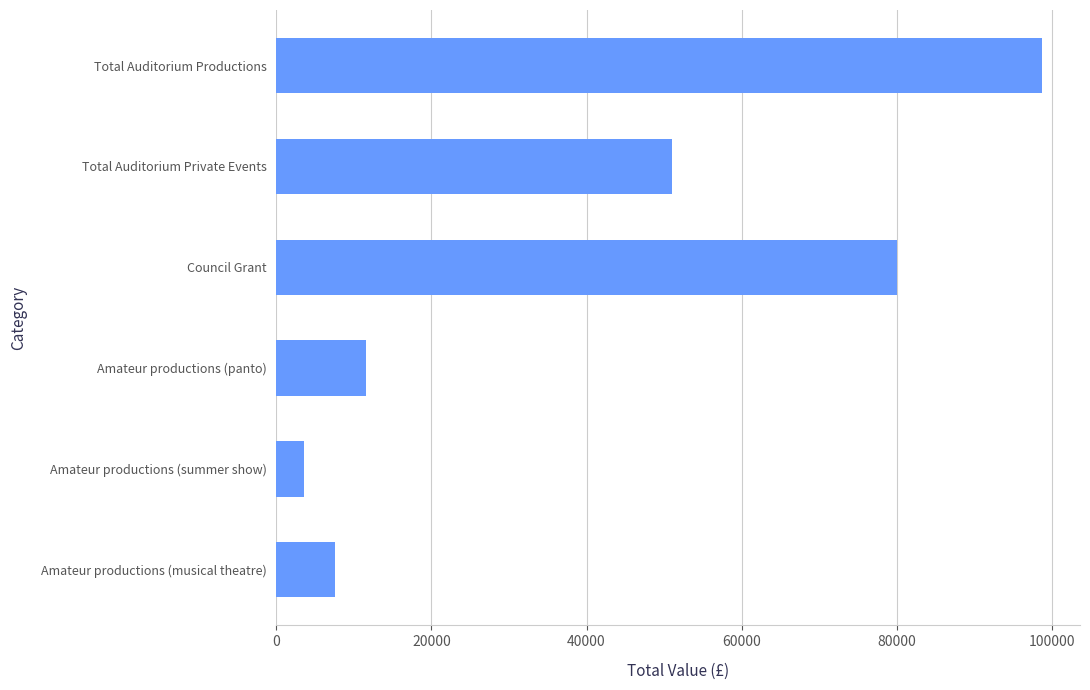

True or false: the data shows 54850.8 at Total Auditorium Productions.

False